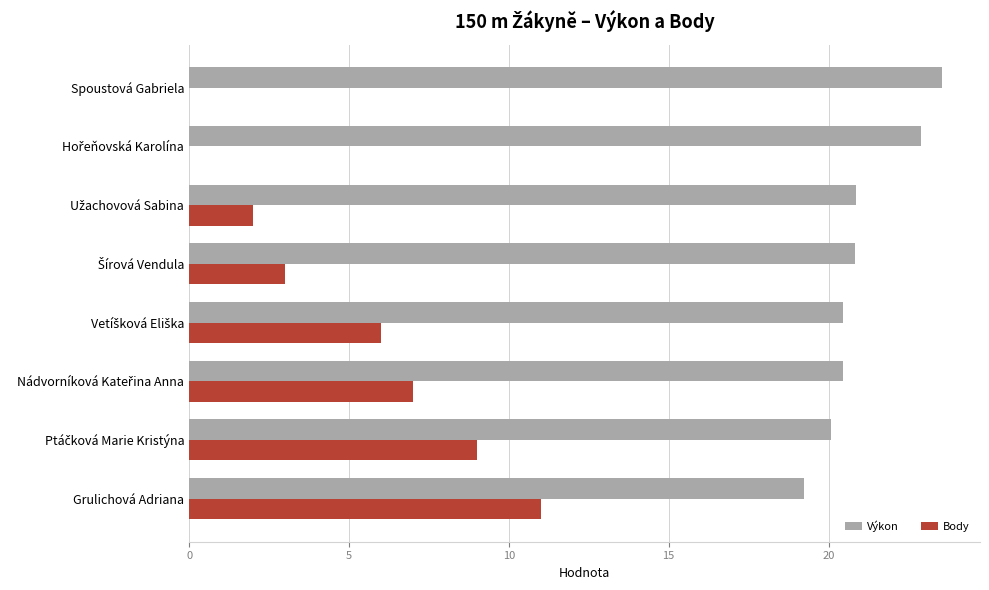

What is the sum of all Výkon values?

168.3